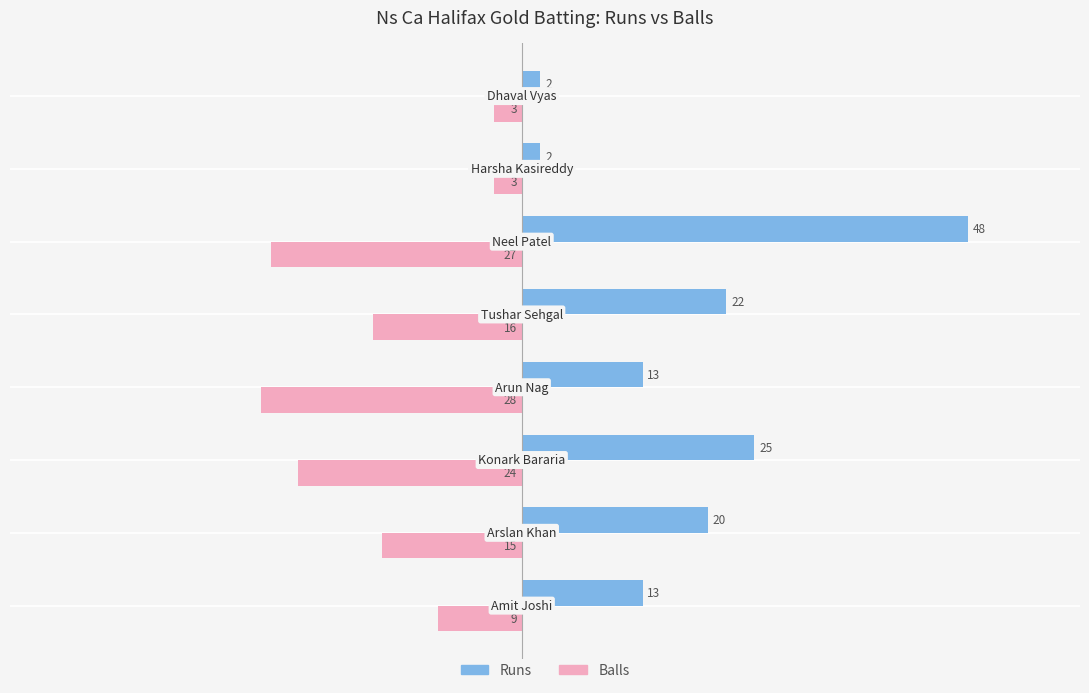

What is the highest value of the Balls series?

-3